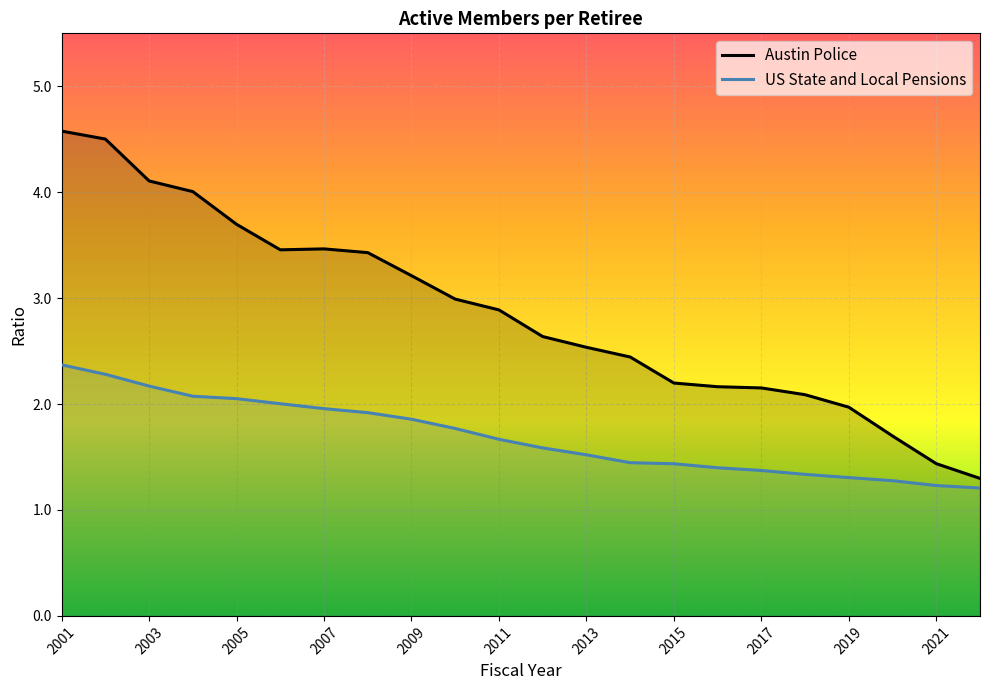

What is the greatest value displayed?

4.6